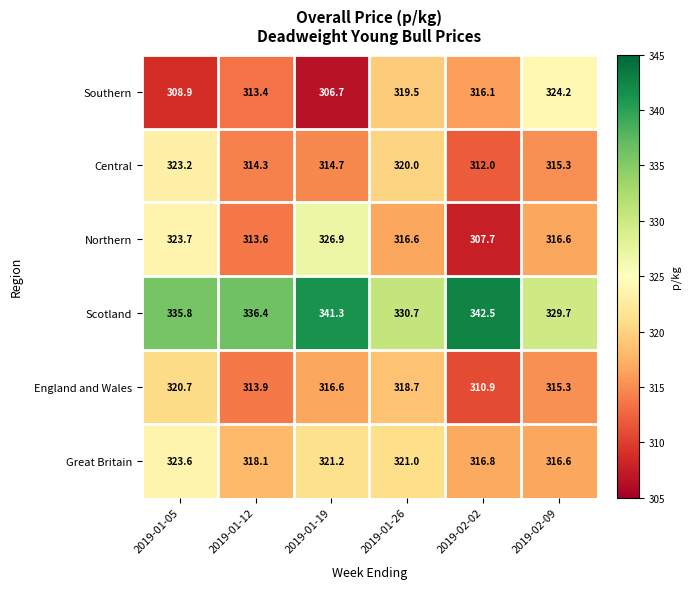

At how many categories does at least one series exceed 330?

5